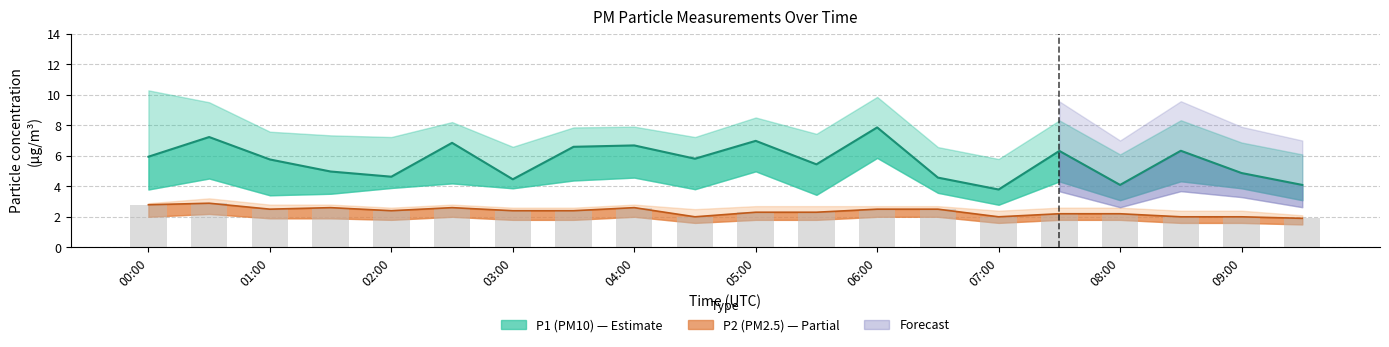

Between 01:30 and 06:00, which is larger?

06:00